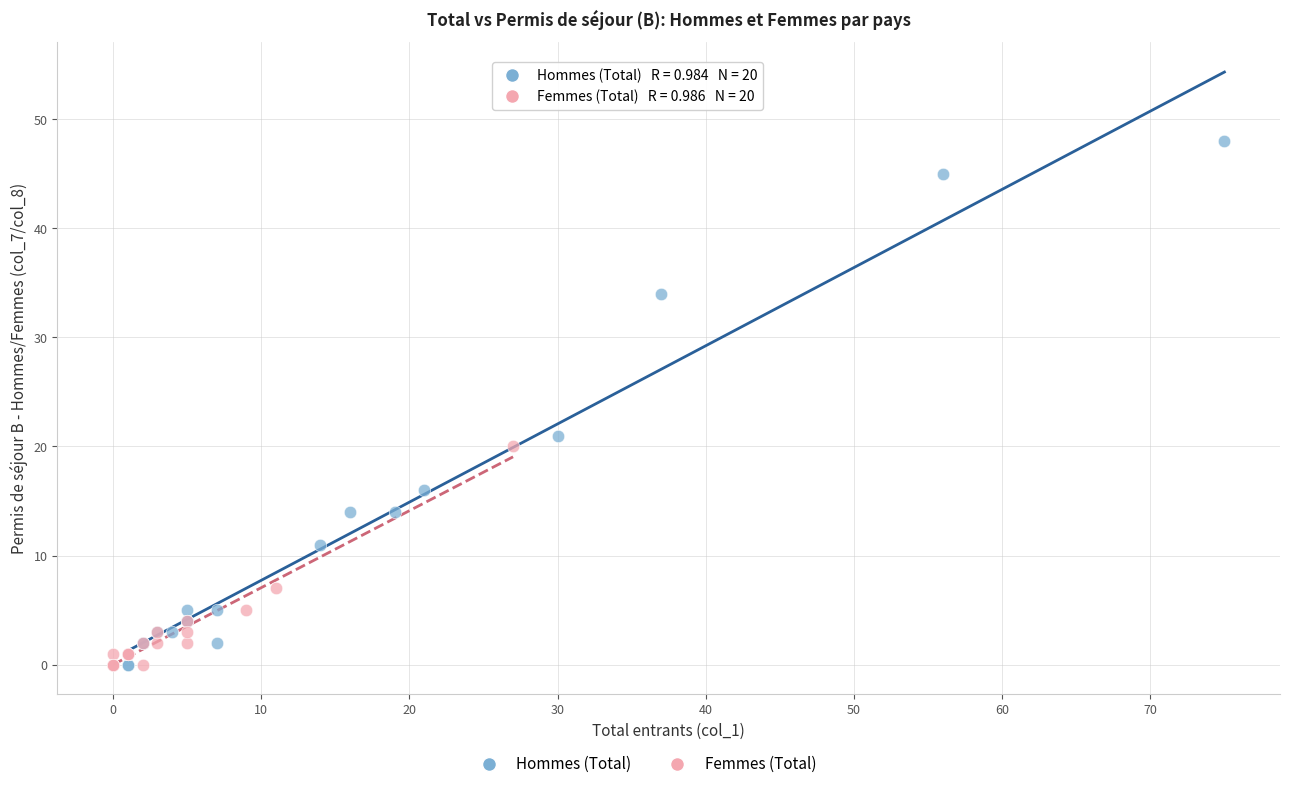

Which series reaches the maximum Y coordinate?

Hommes (Total)